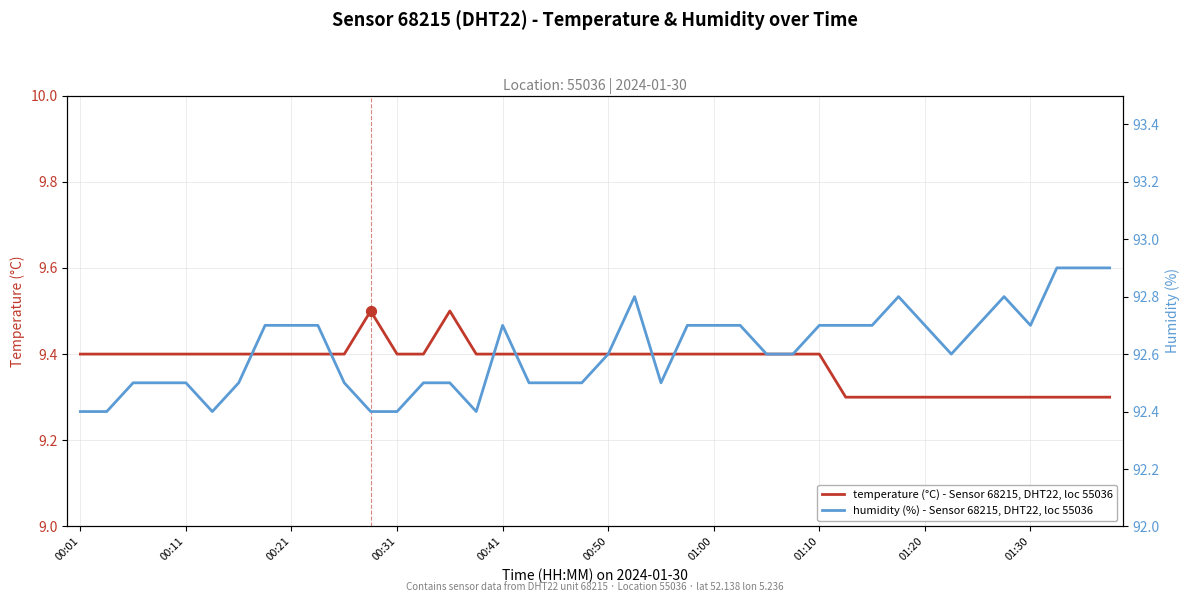

What is the lowest value of the temperature (°C) - Sensor 68215, DHT22, loc 55036 series?

9.3